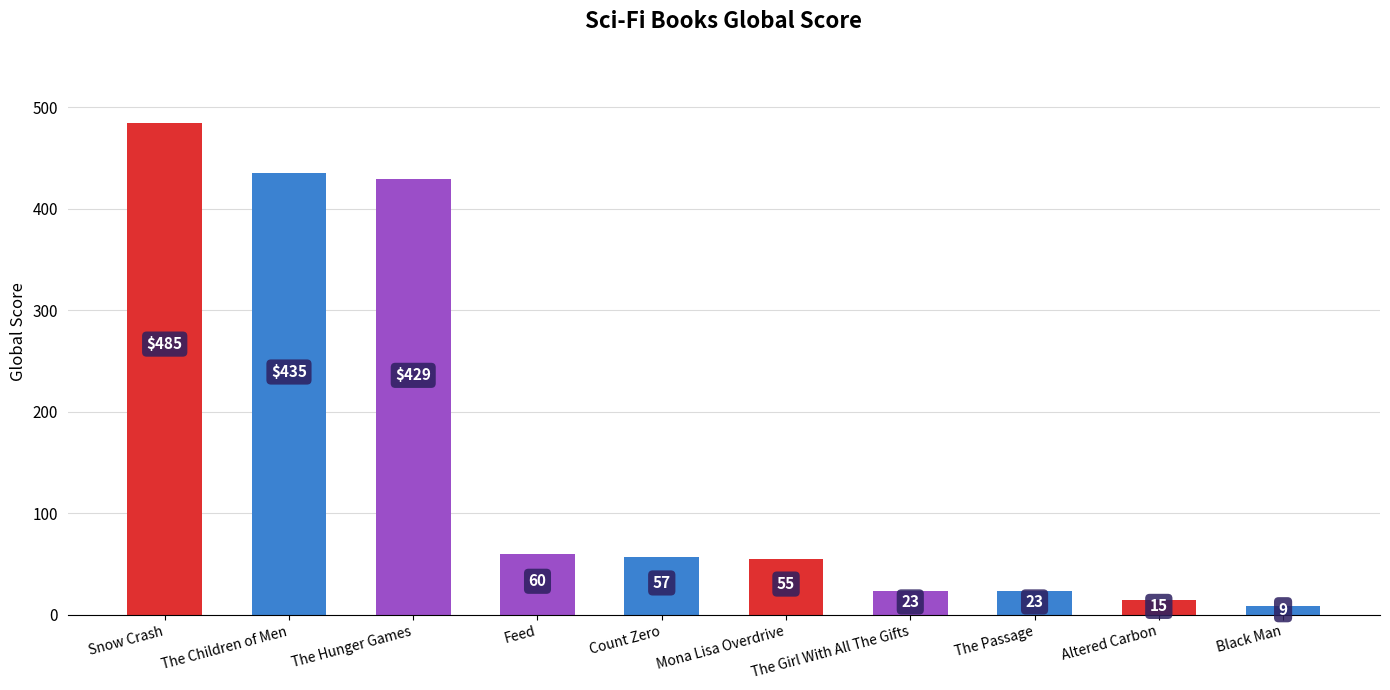

Reading left to right, extract all data points from this chart.

Snow Crash=485	The Children of Men=435	The Hunger Games=429	Feed=60	Count Zero=57	Mona Lisa Overdrive=55	The Girl With All The Gifts=23	The Passage=23	Altered Carbon=15	Black Man=9